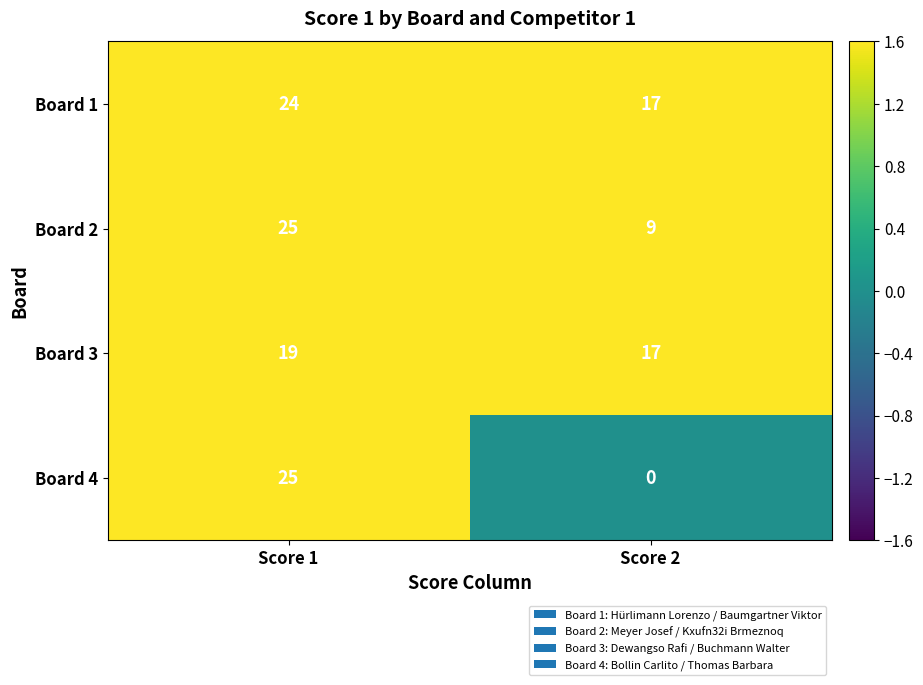

Is it true that Board 2 equals 12 at Score 2?

False